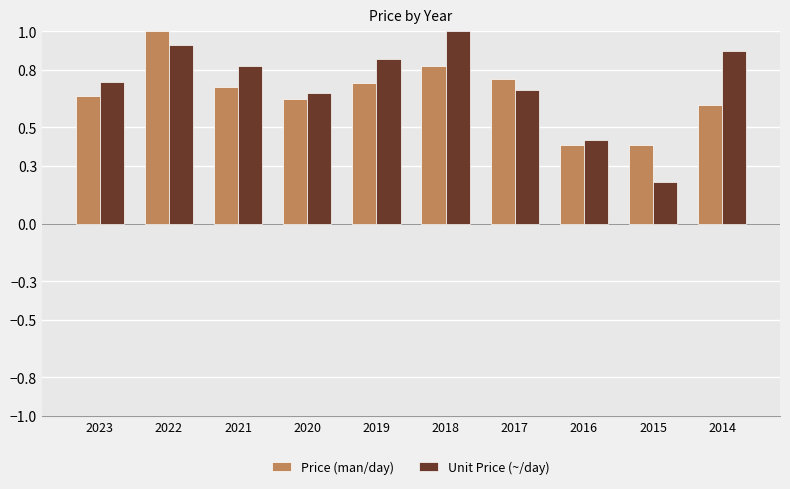

Which series changed the most between 2018 and 2016?

Unit Price (~/day)